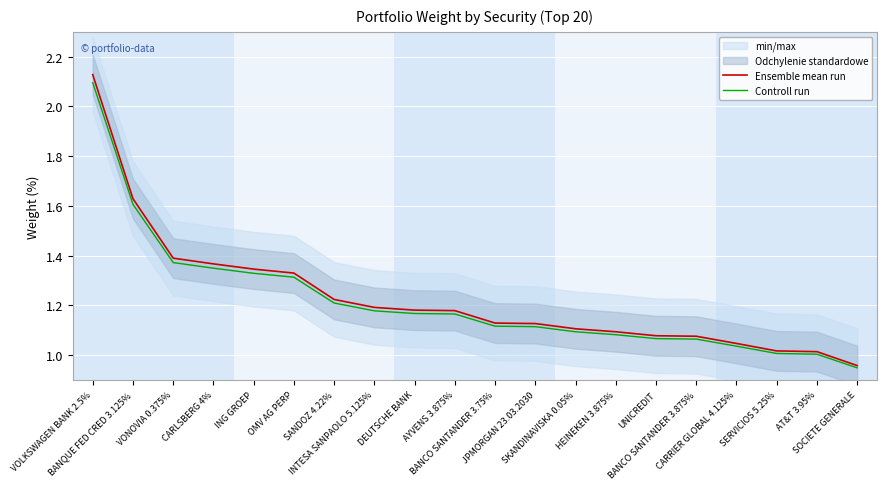

True or false: Controll run and Ensemble mean run cross at least once.

False